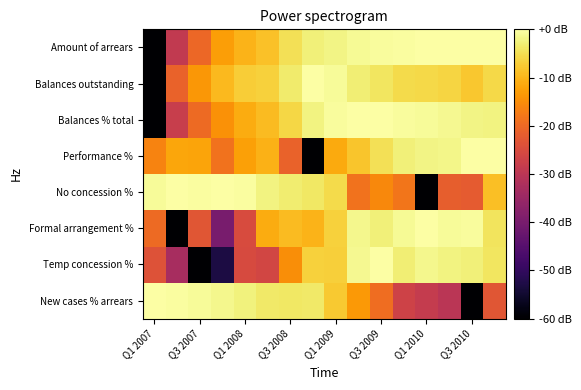

What is the minimum value shown in the chart?

-60.0